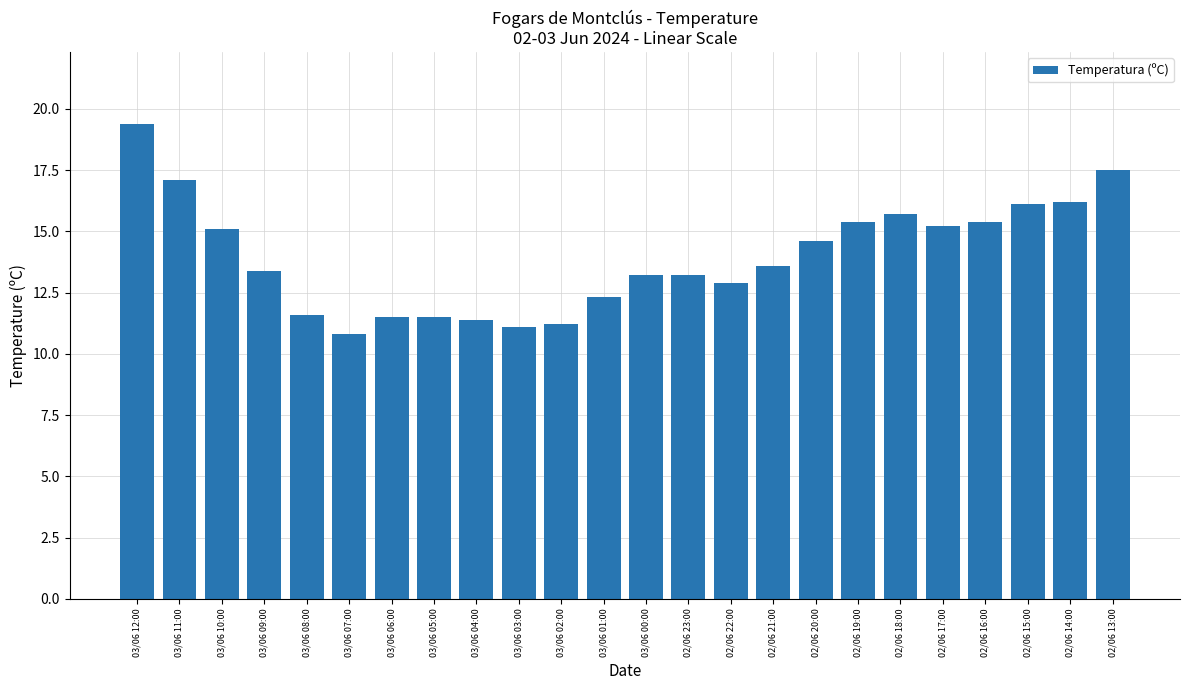

What is the maximum value shown in the chart?

19.4